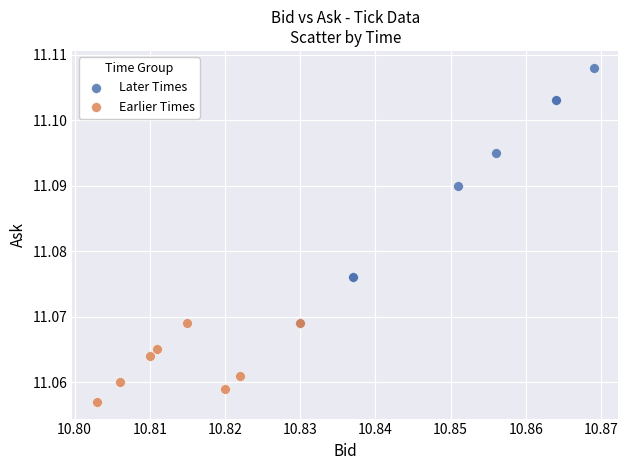

Which series has the largest Y range (max minus min)?

Later Times